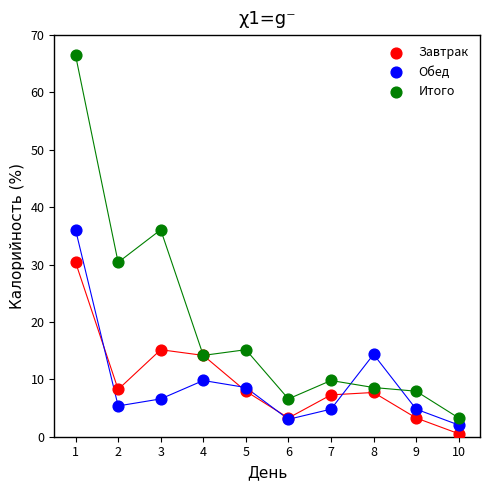

Which series has the widest spread of Y values?

Итого